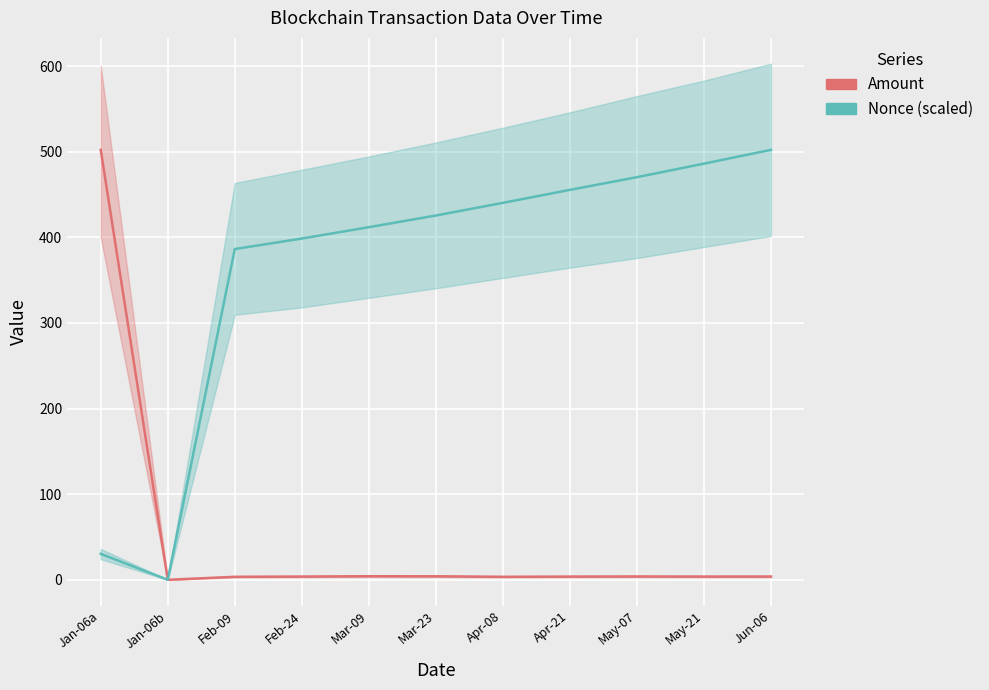

Read the Nonce (scaled) value at May-21.

486.0